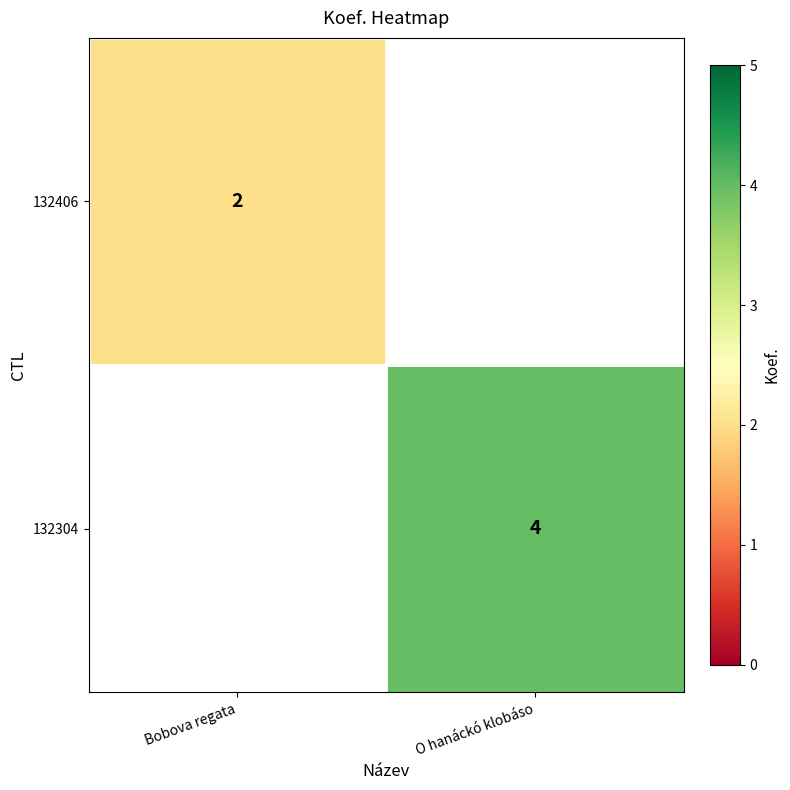

True or false: 132304 has a value of 1 at O hanáckó klobáso.

False